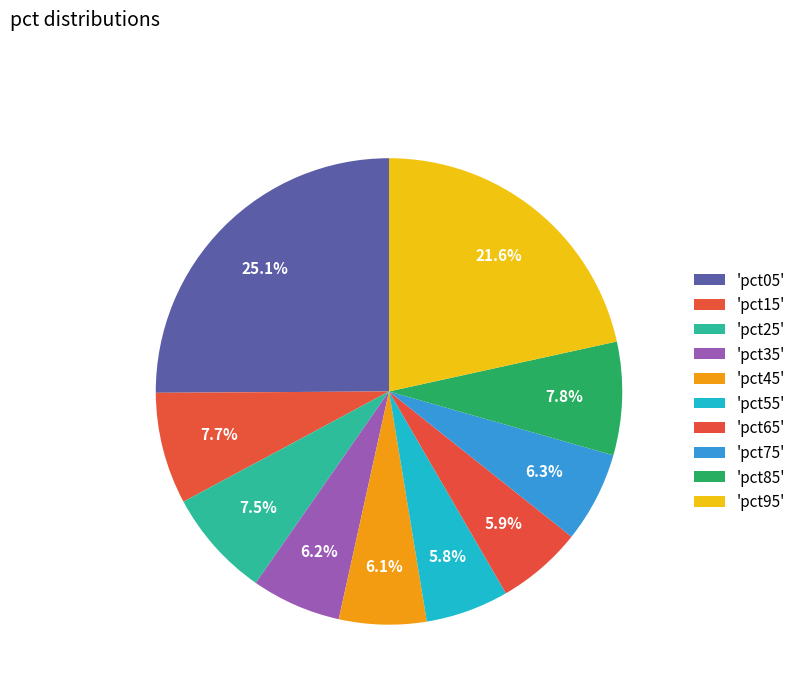

Rank the categories by value from lowest to highest.

pct55, pct65, pct45, pct35, pct75, pct25, pct15, pct85, pct95, pct05